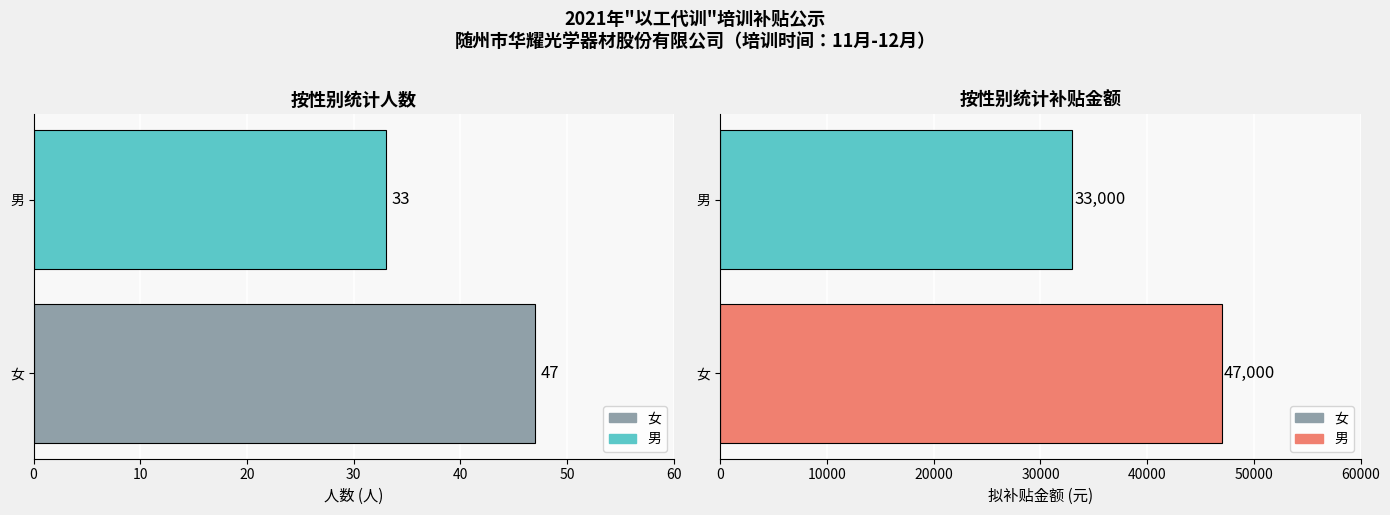

How many groups of bars are there?

2